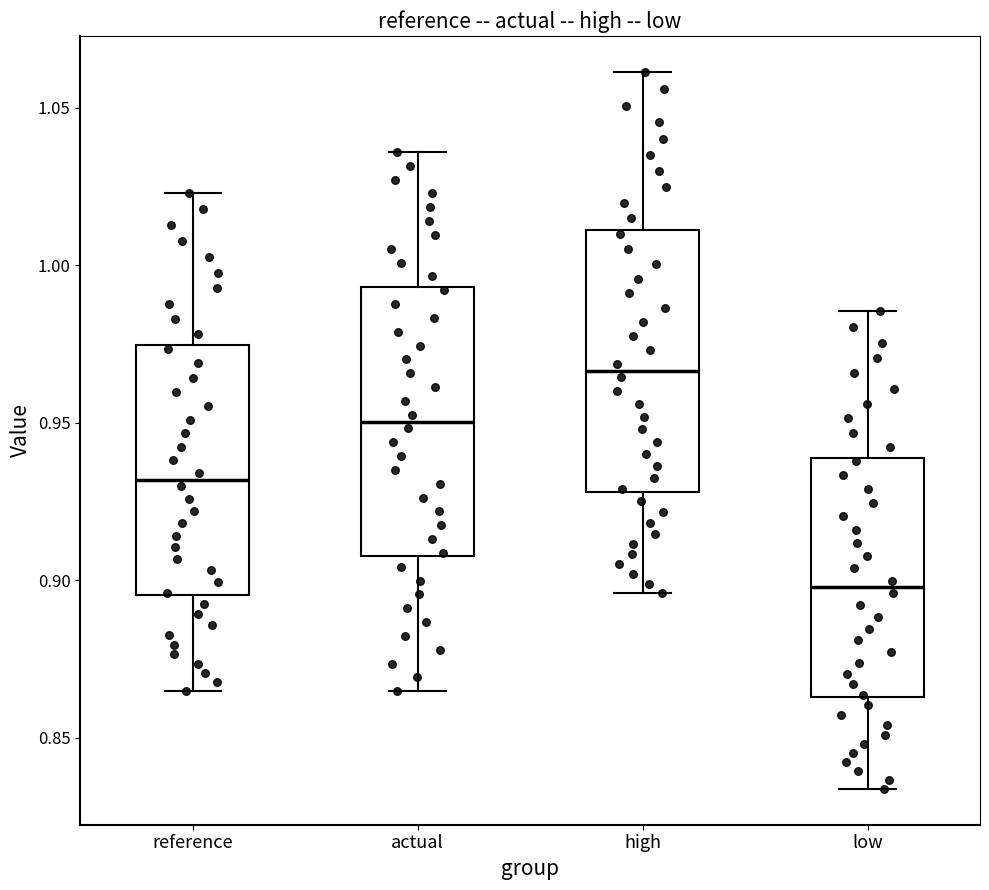

Where does the lower whisker of the box for low end on the y-axis? The values are not printed on the chart, so give them approximately, as read against the axis.

0.835